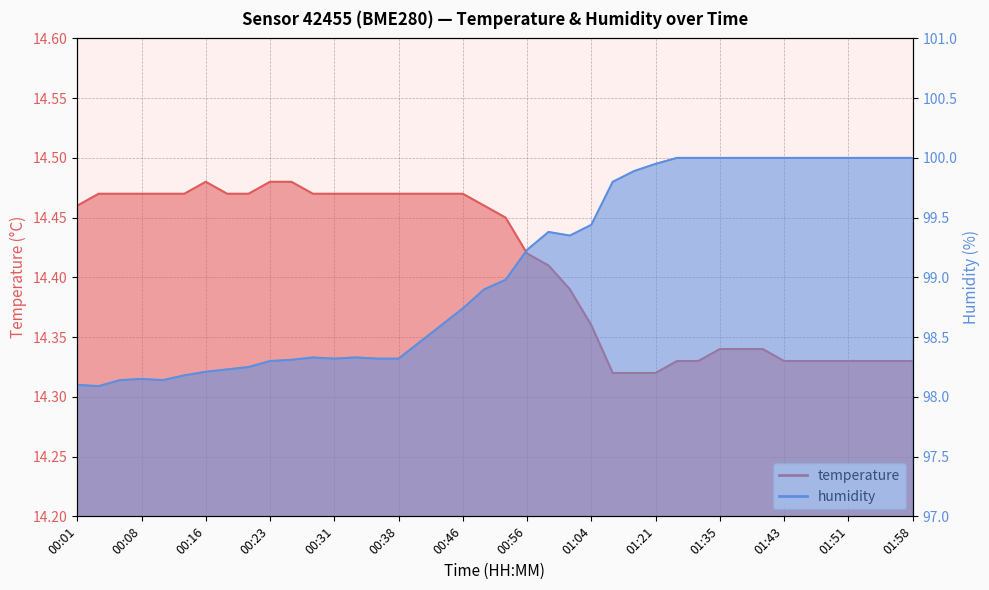

What is the label of the 27th point from the right?

00:33